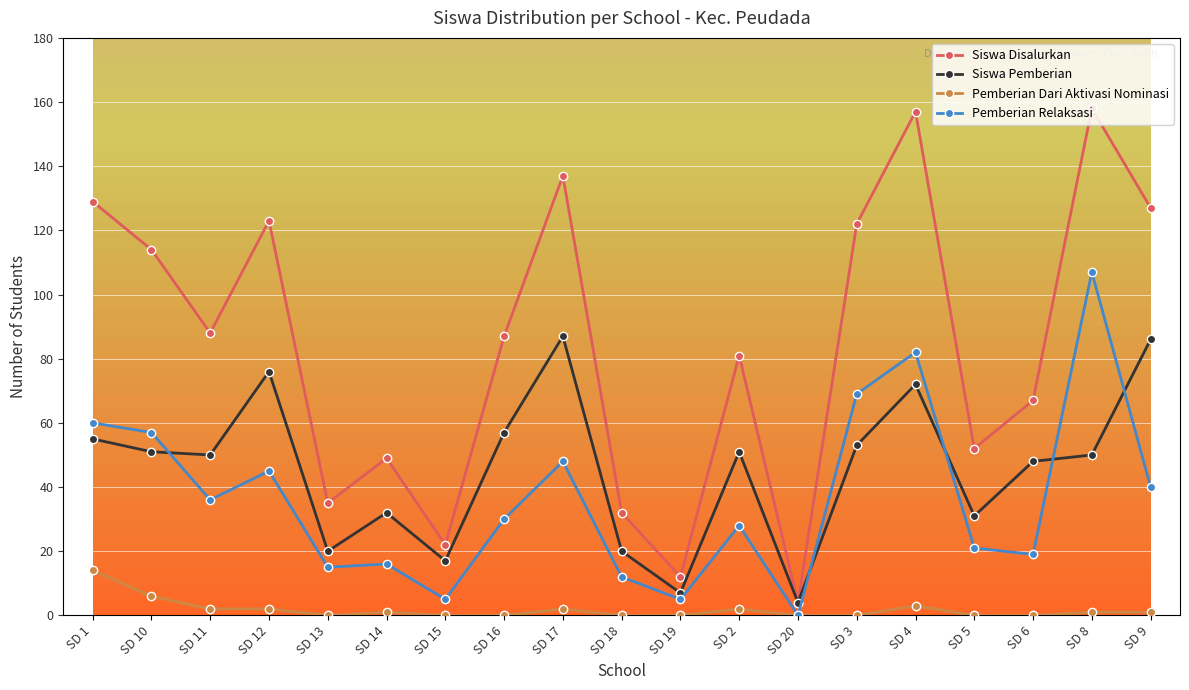

What is the spread (max minus min) of values at SD 12?

121